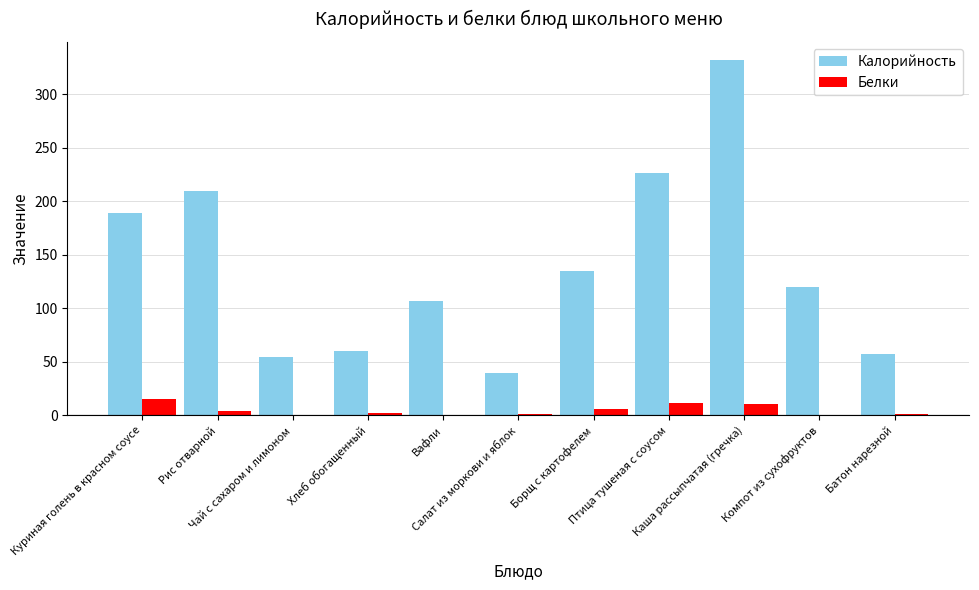

Which series has the largest total across all categories?

Калорийность